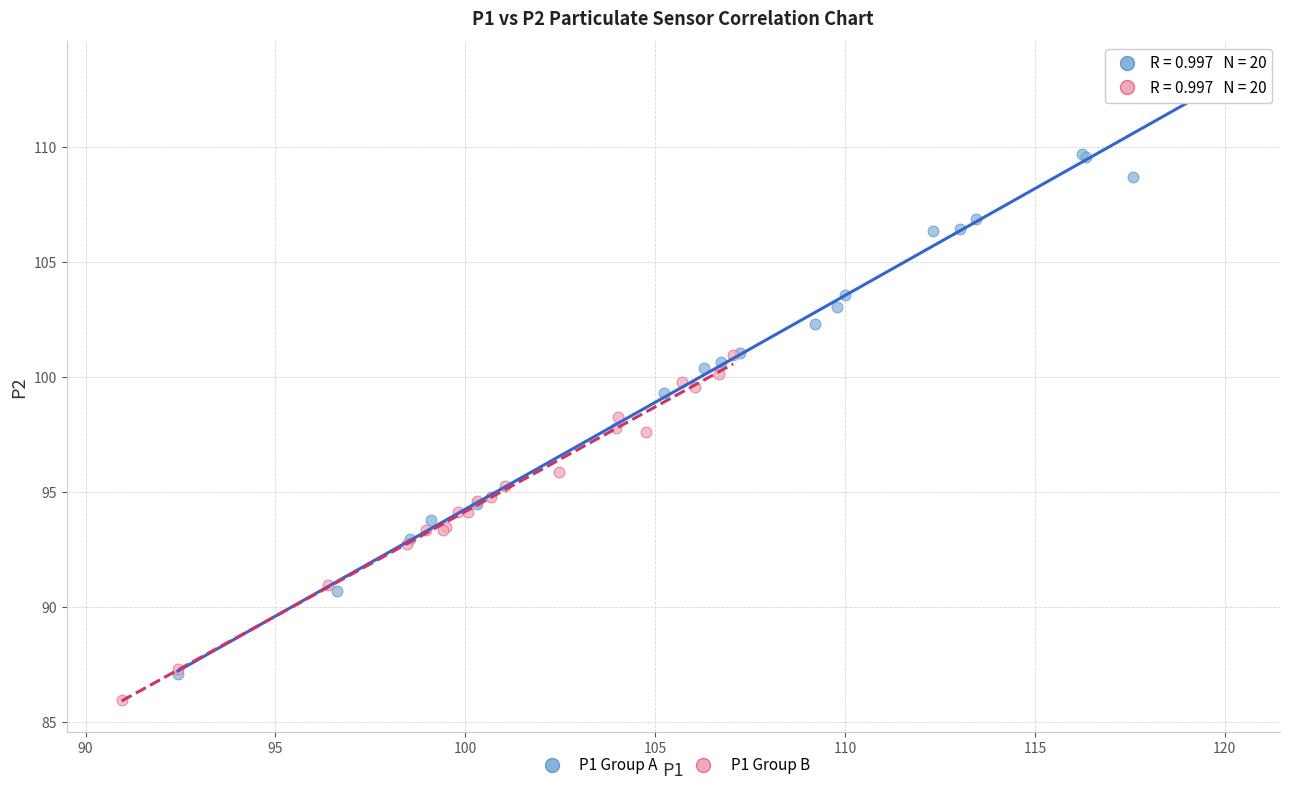

Which series reaches the minimum Y coordinate?

P1 Group B